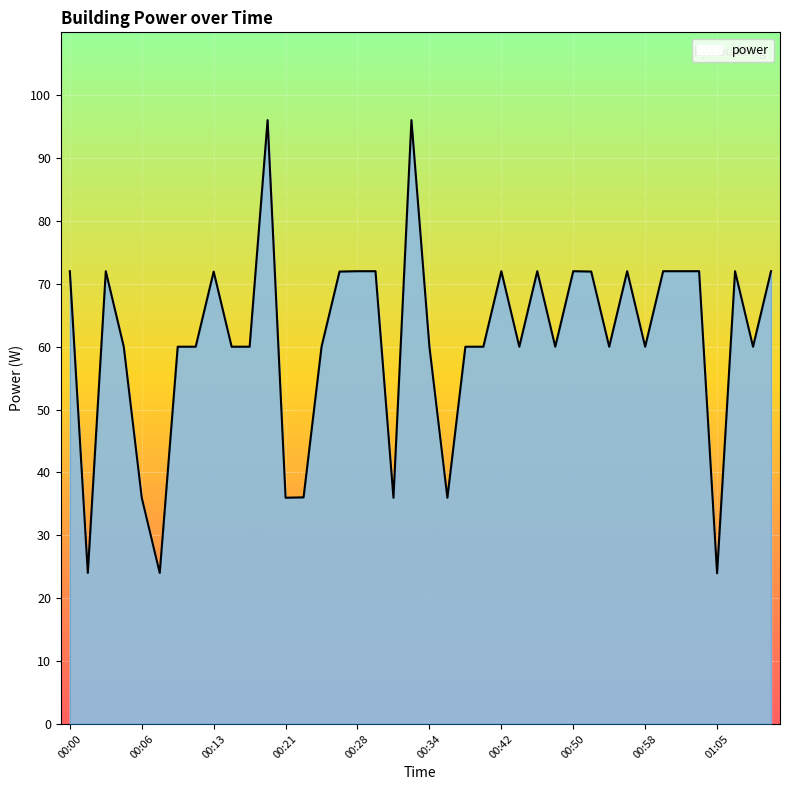

What is the maximum value shown in the chart?

96.0